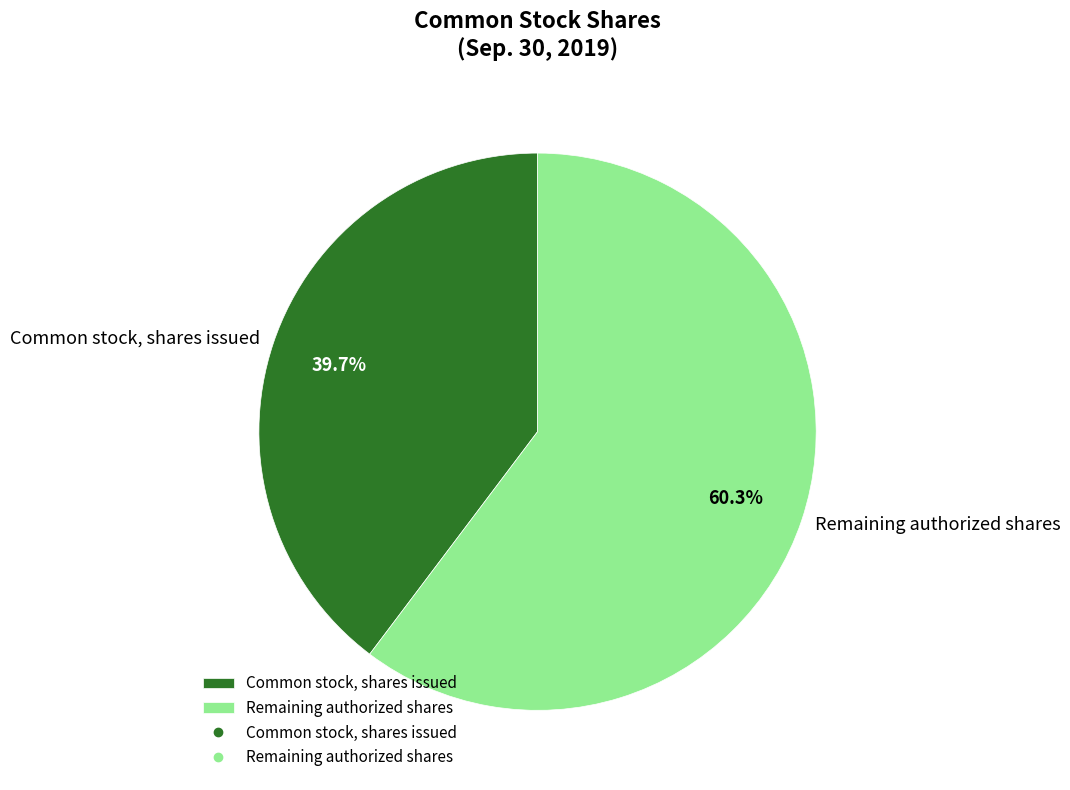

Rank the categories by value from highest to lowest.

Remaining authorized shares, Common stock, shares issued